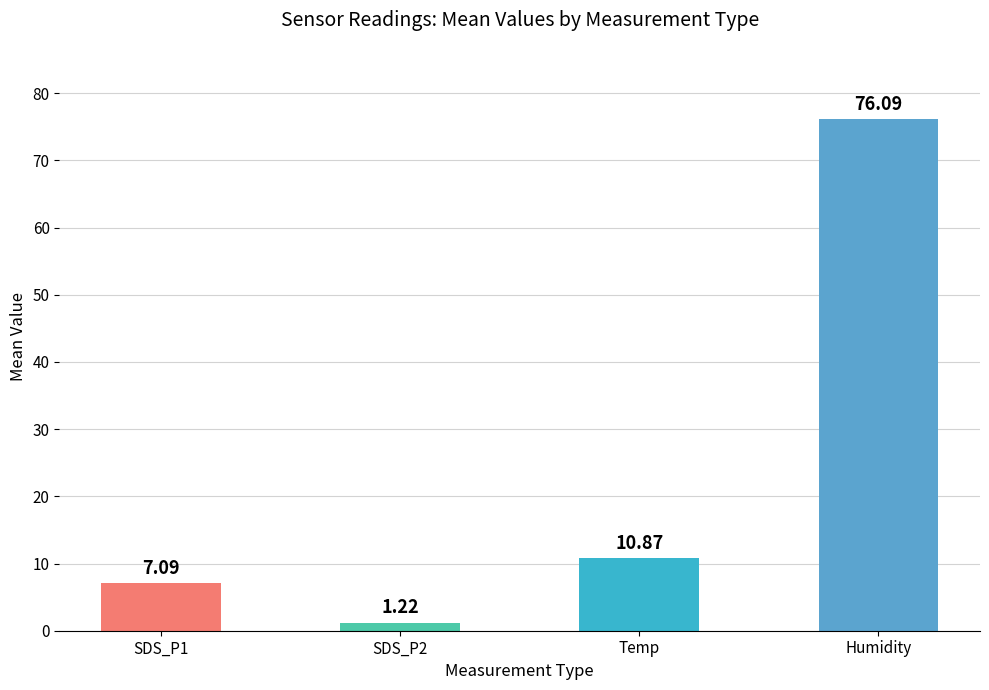

How many data points does each series have?

4